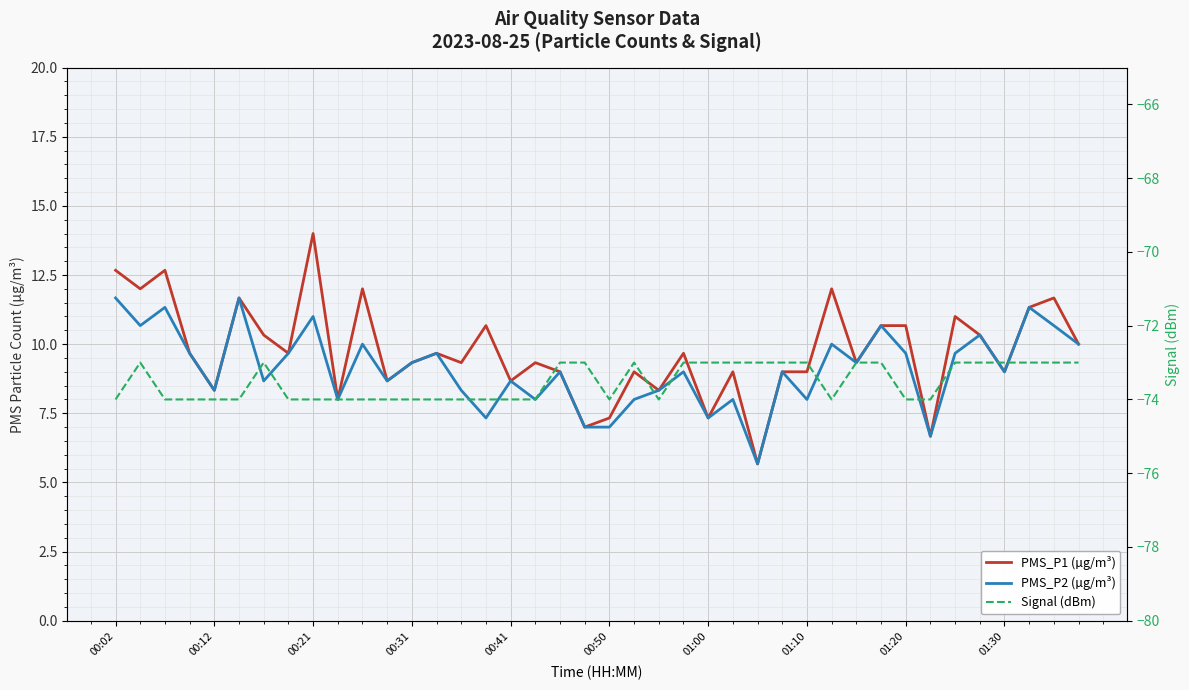

Which series has the widest spread of values?

PMS_P1 (µg/m³)